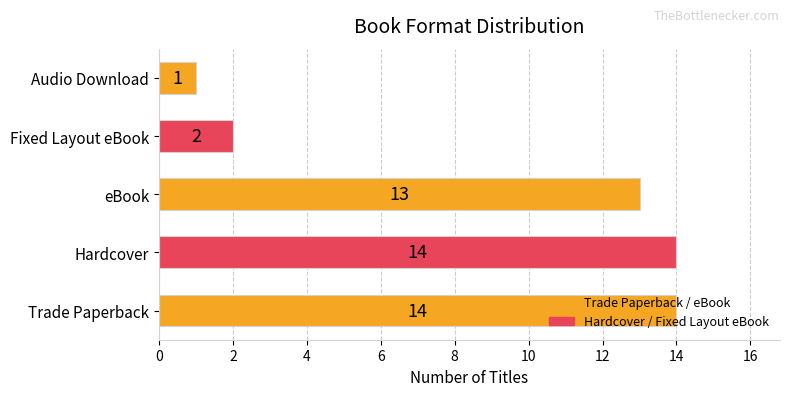

Which category has the lowest value across all series?

Audio Download